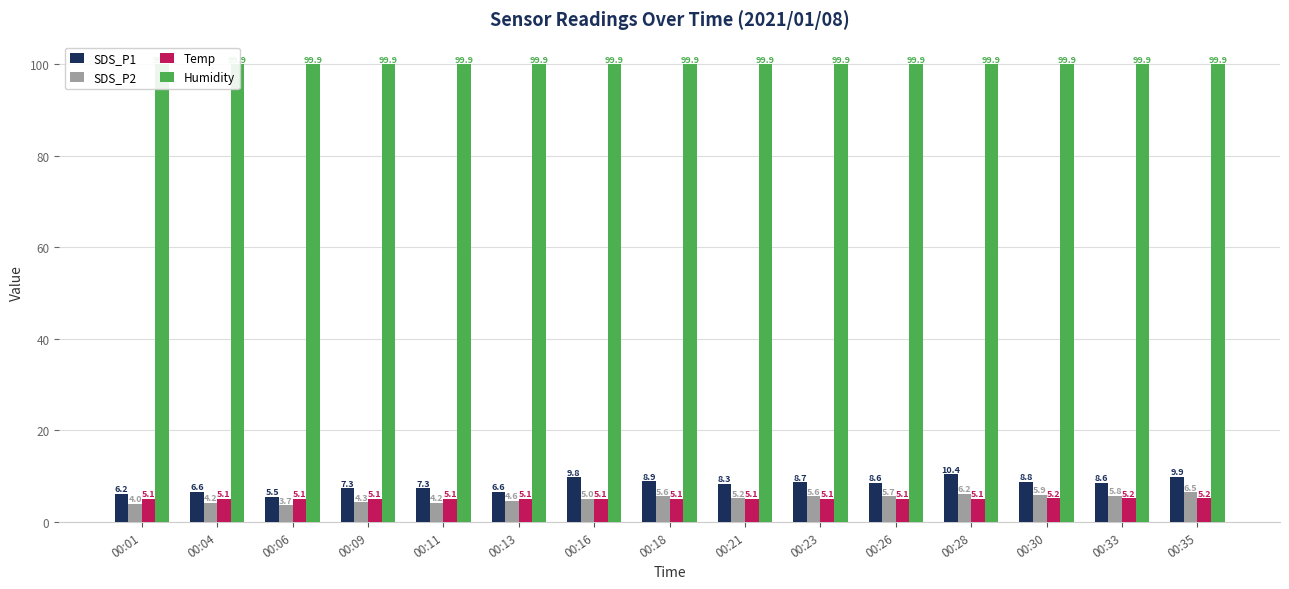

What is the value of the Humidity bar at the 11th from the left?

99.9